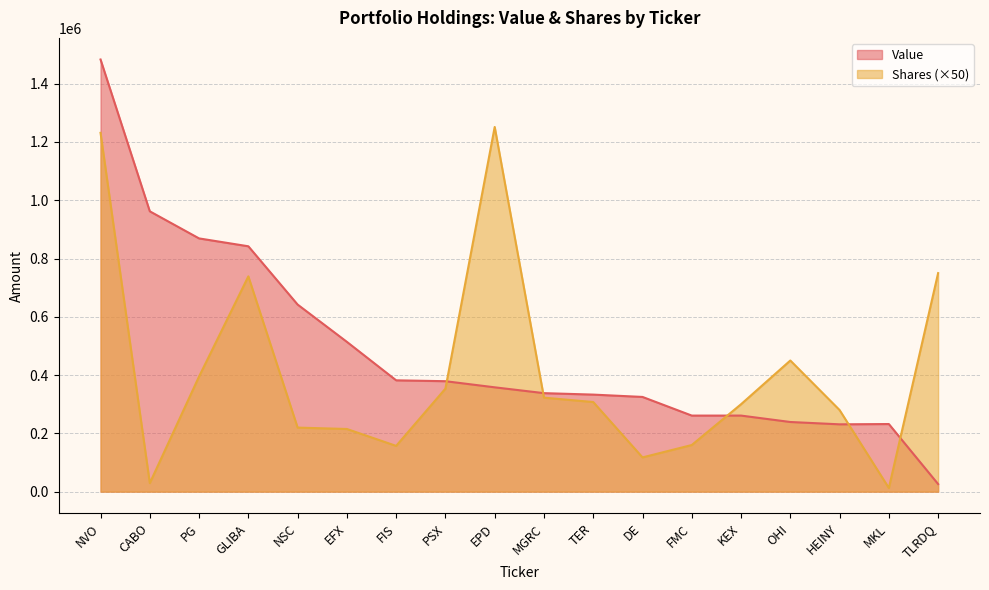

Rank the series by their maximum value, from lowest to highest.

Shares (×50), Value